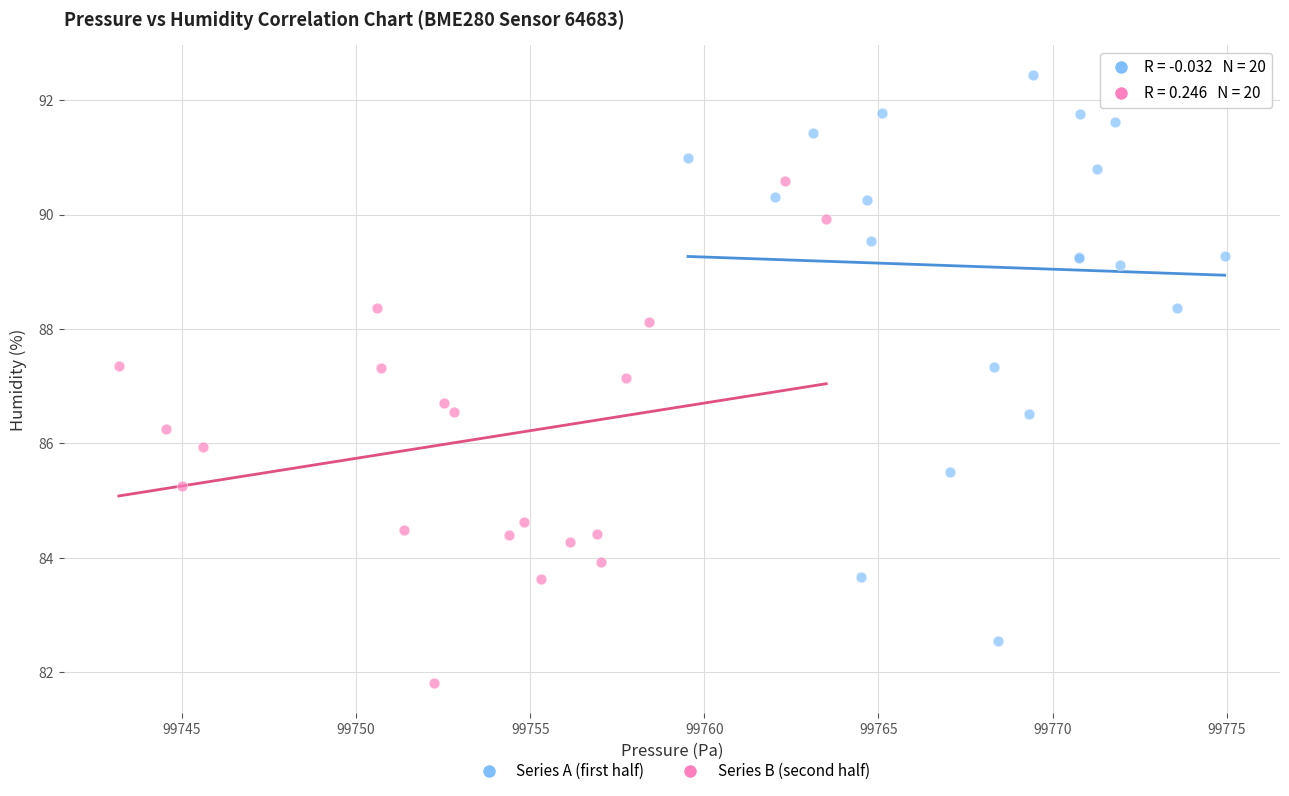

Which series contains the highest Y value?

Series A (first half)